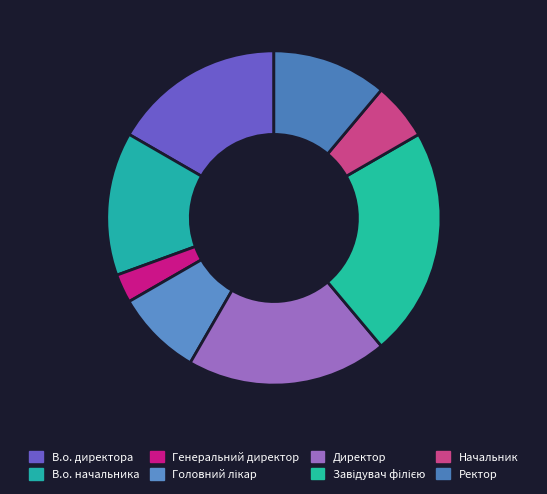

Count the number of slices in the pie.

8